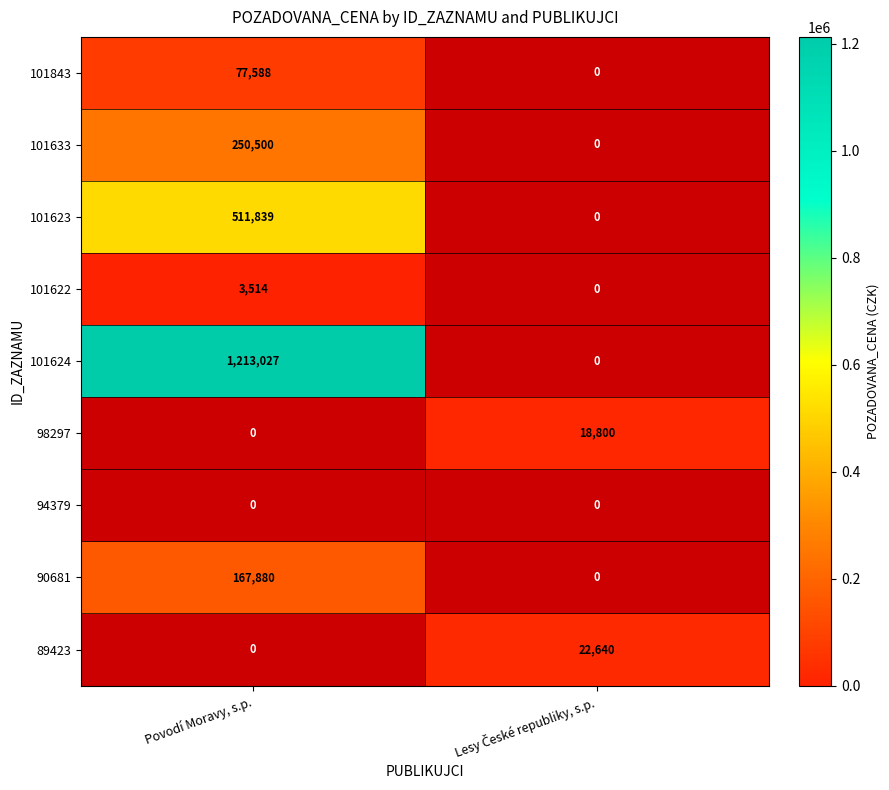

True or false: 90681 has a value of 167880 at Povodí Moravy, s.p..

True